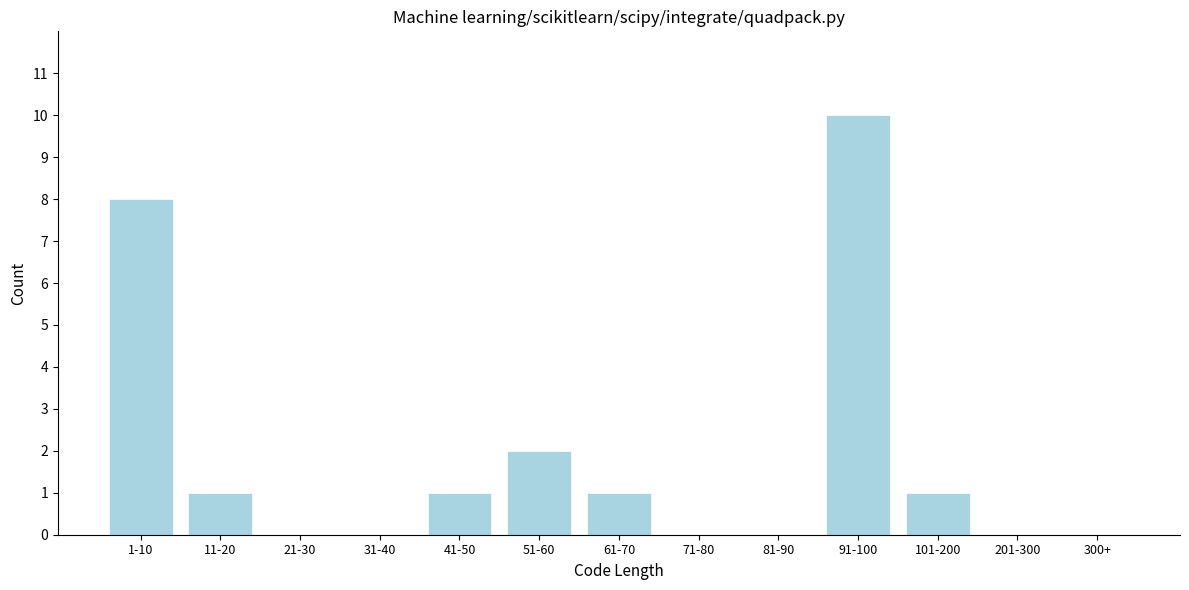

Reading left to right, transcribe all the data shown in this chart.

1-10=8	11-20=1	21-30=0	31-40=0	41-50=1	51-60=2	61-70=1	71-80=0	81-90=0	91-100=10	101-200=1	201-300=0	300+=0